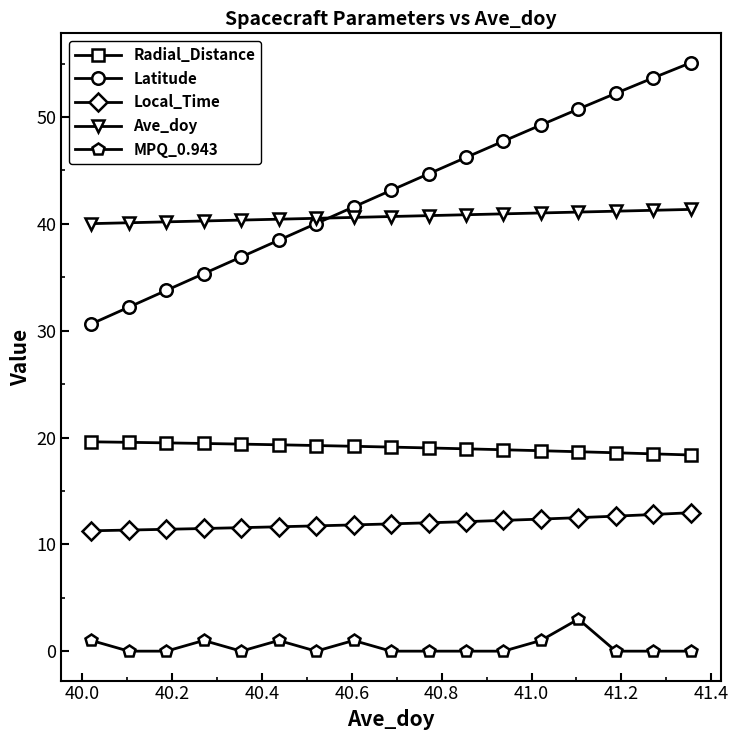

What is the value of the Ave_doy point at the 2nd from the left?

40.1